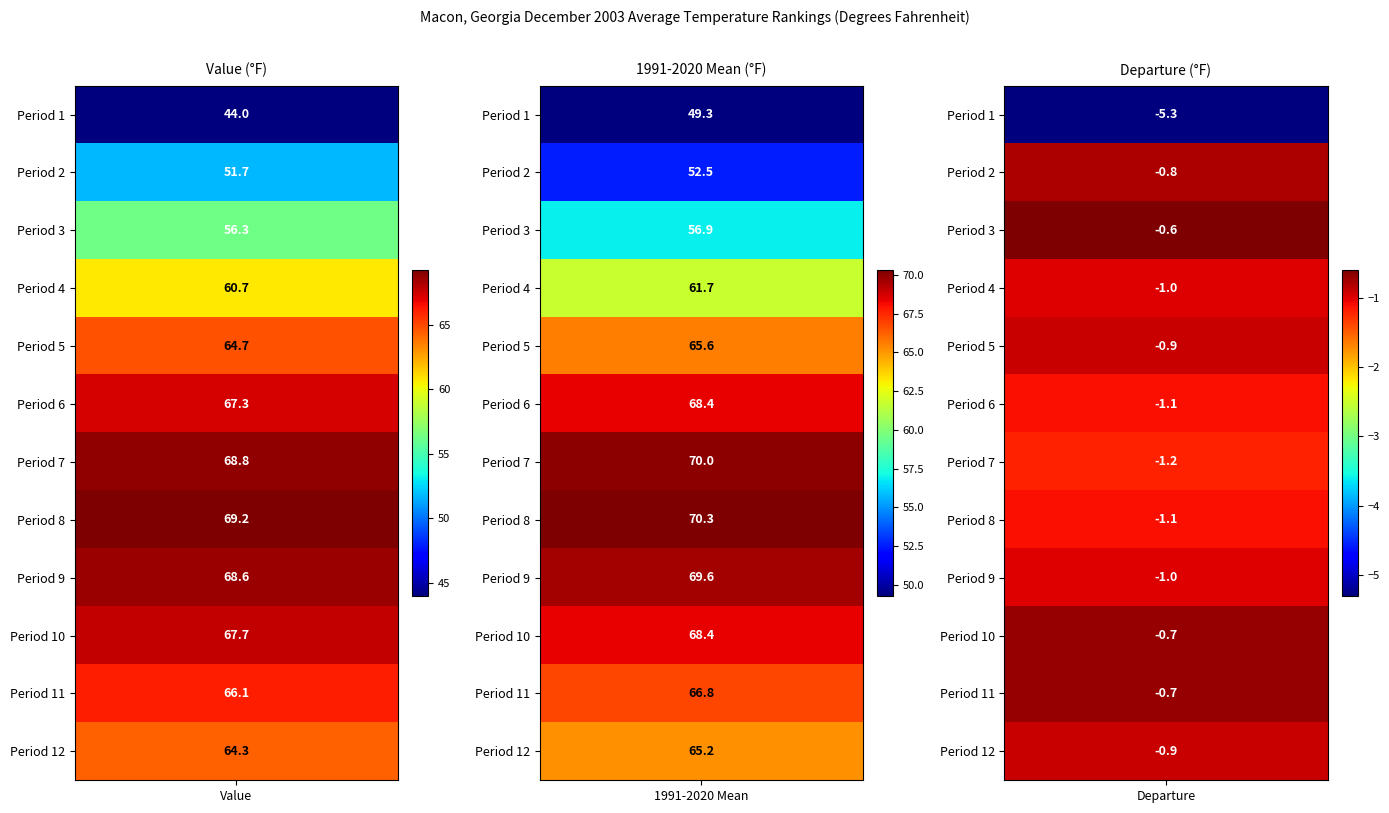

Between Period 8 and Period 7, which is larger?

Period 8